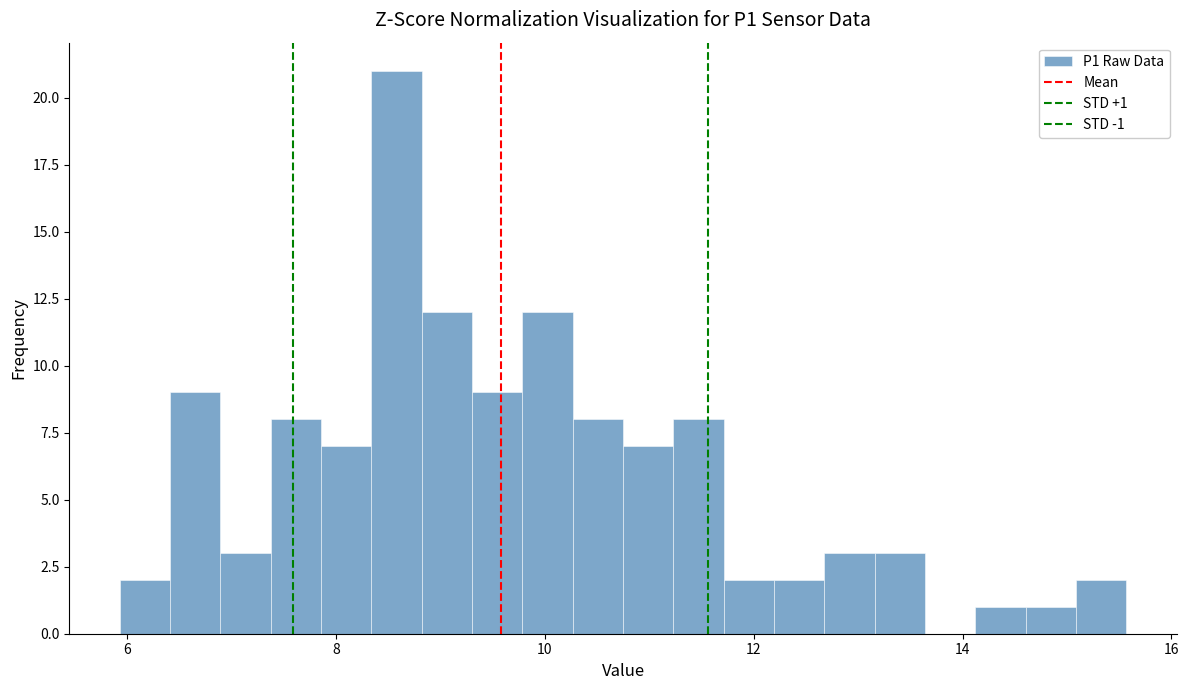

Read against the x-axis, roughly where is the centre of the tallest bar?

8.6